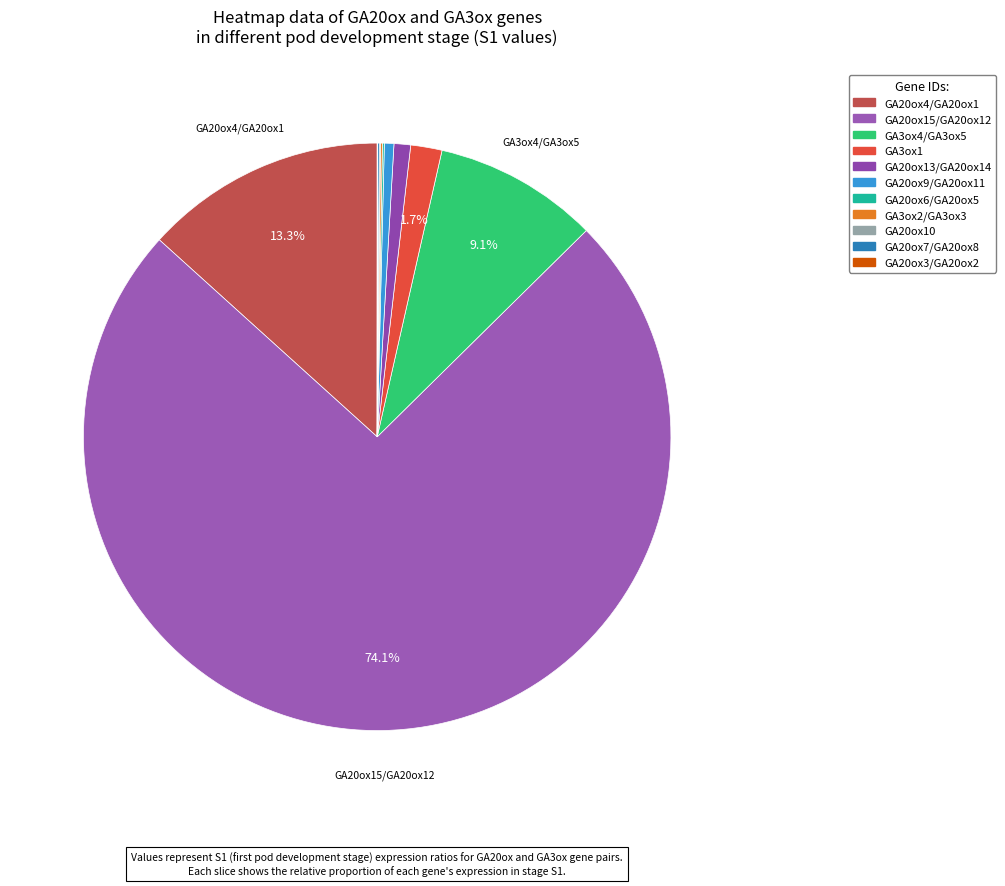

Which category accounts for the majority?

GA20ox15/GA20ox12